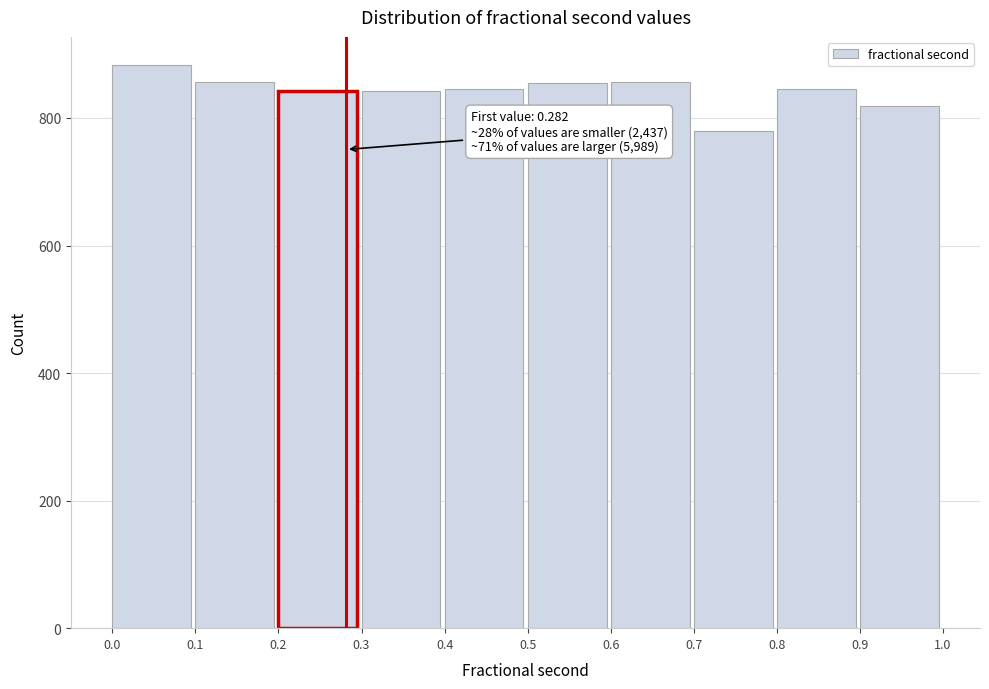

Which range on the x-axis has the tallest bar?

0.0 to 0.1